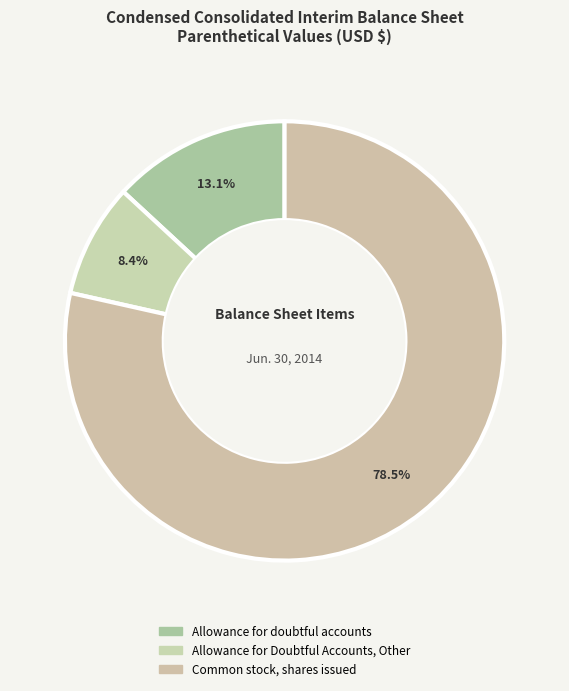

What is the ratio of the value at Allowance for Doubtful Accounts, Other to the value at Allowance for doubtful accounts?

0.6